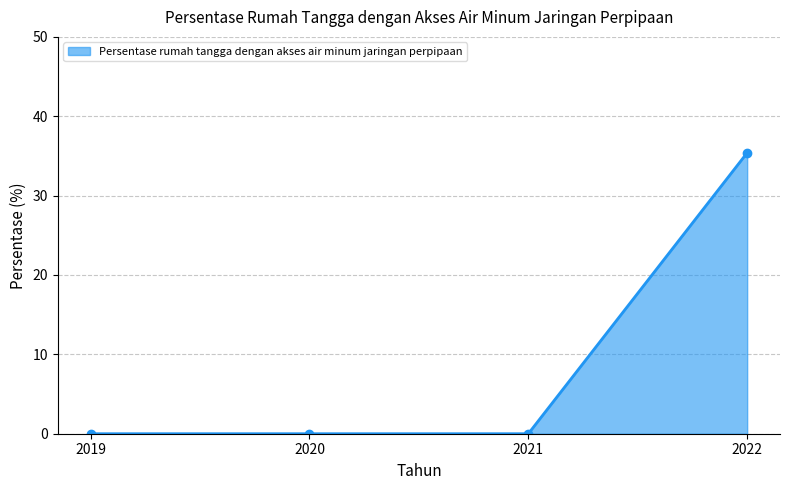

True or false: there are more than 2 points higher than both neighbors.

False